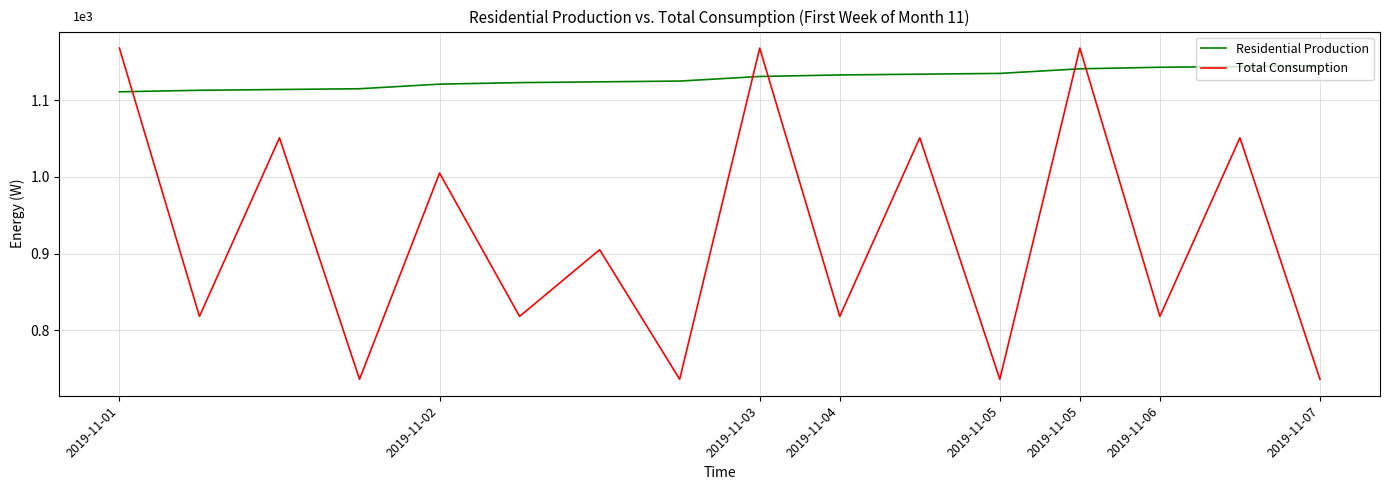

Does the chart display data point markers on the line(s)?

No